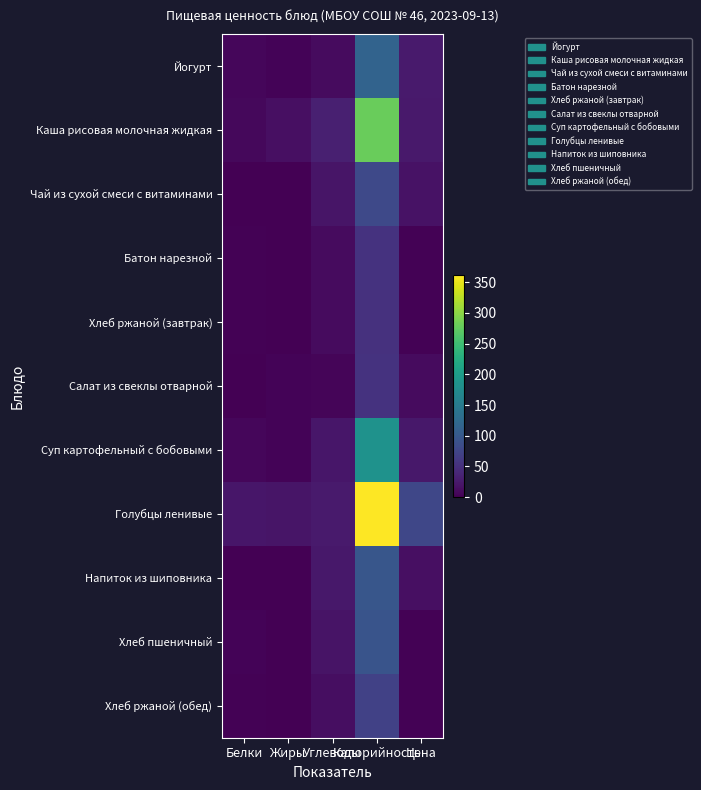

What is the spread (max minus min) of values at Белки?

20.9